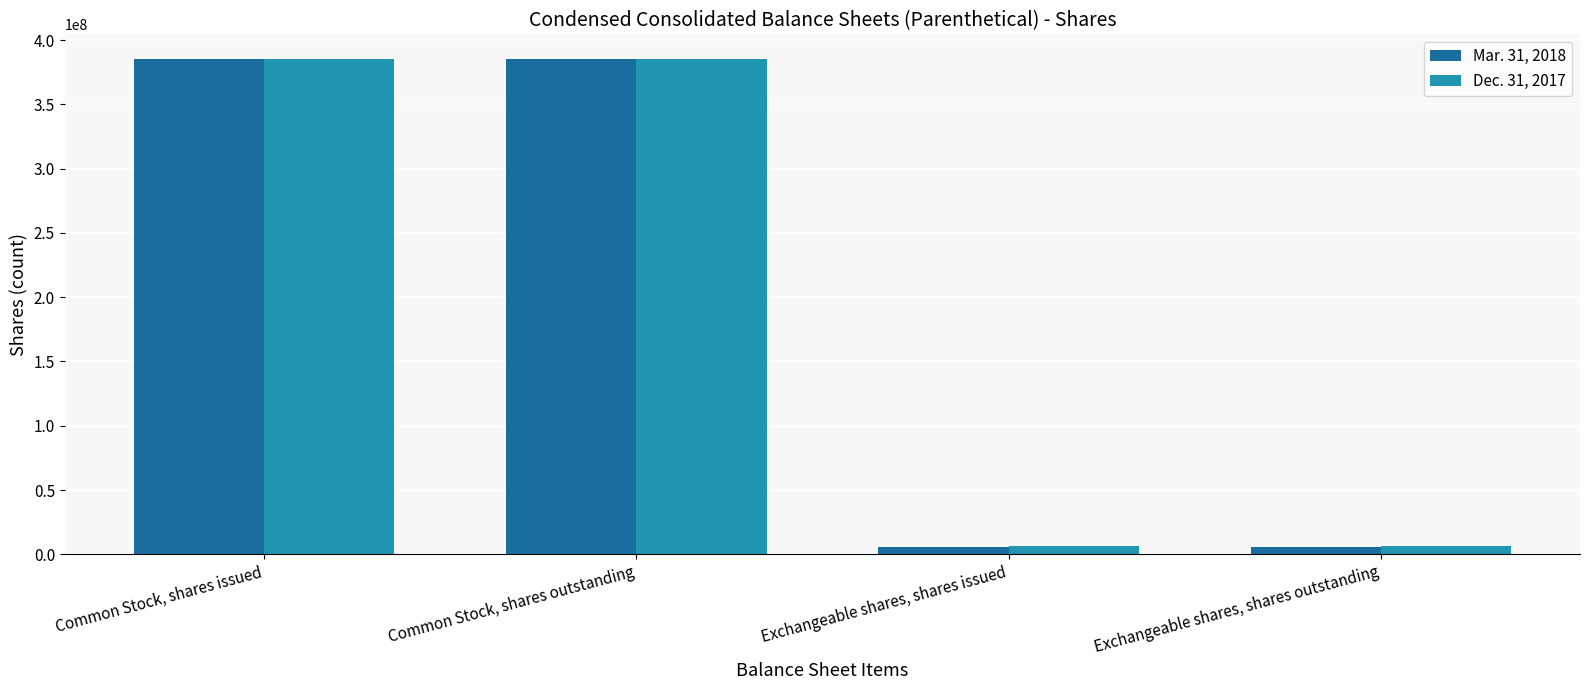

Rank the series by their maximum value, from lowest to highest.

Mar. 31, 2018, Dec. 31, 2017